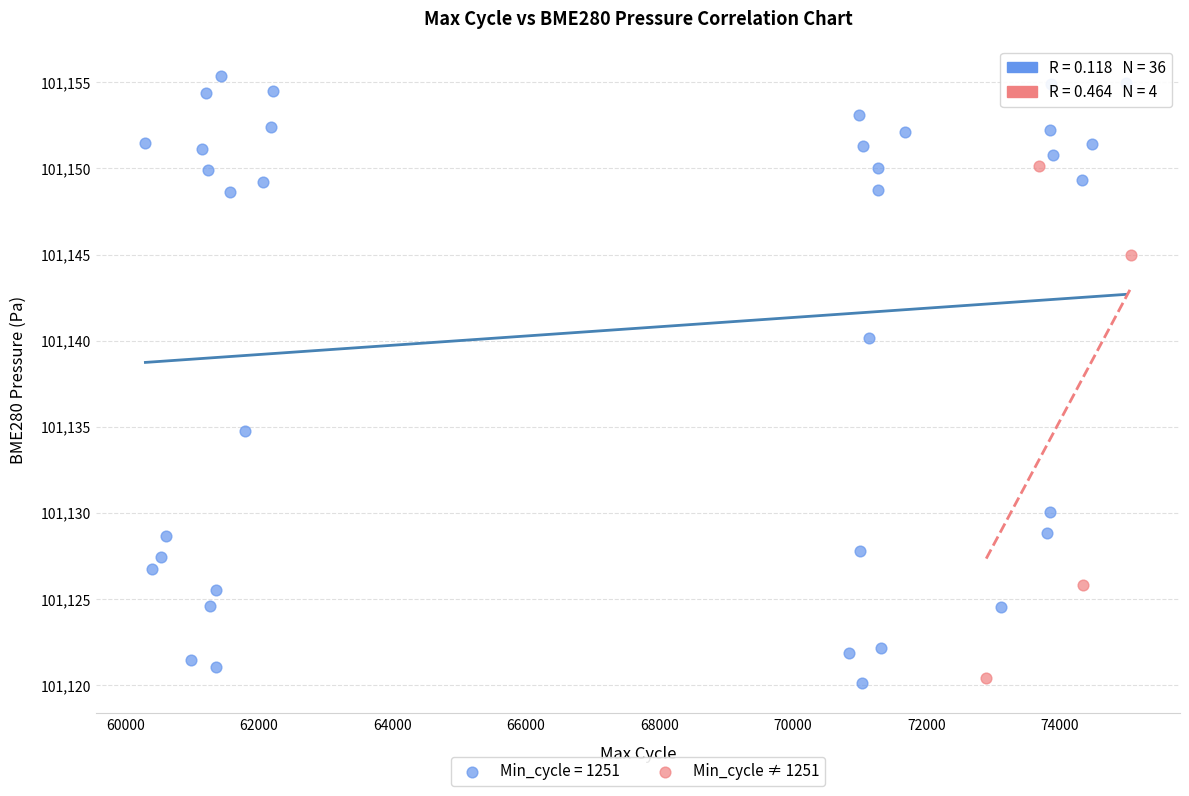

Which series reaches the maximum Y coordinate?

Min_cycle = 1251